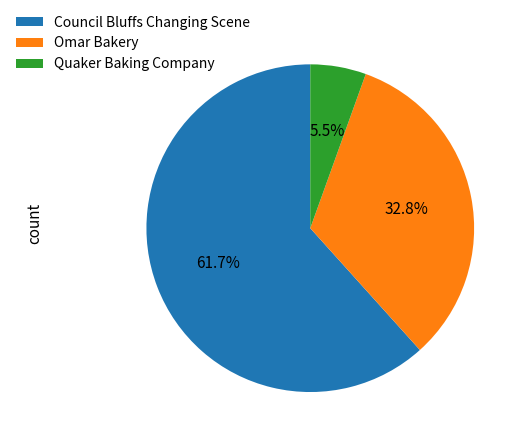

What percentage is the Omar Bakery slice, to the nearest percent?

33%